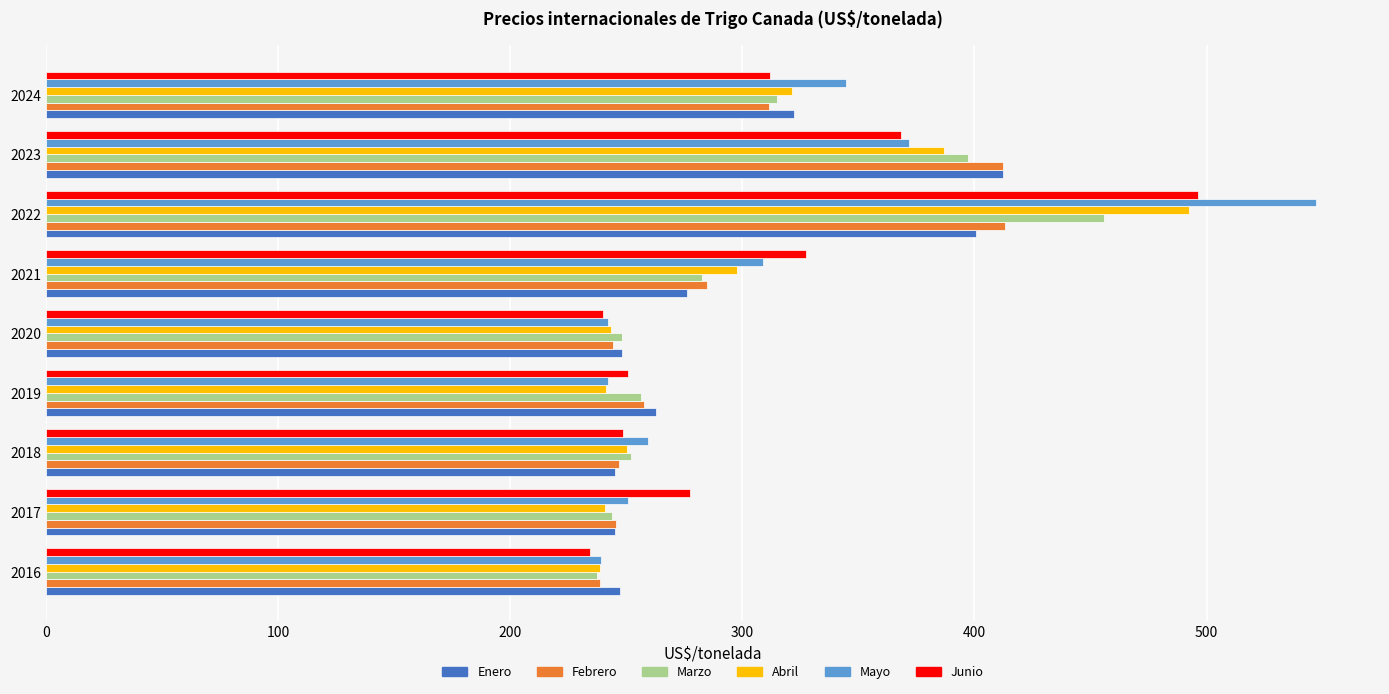

Which series has the largest range (max minus min)?

Mayo